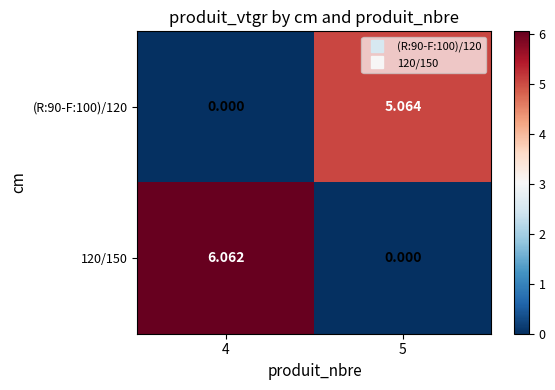

Is the value of (R:90-F:100)/120 at 5 greater than the value of 120/150 at 4?

No